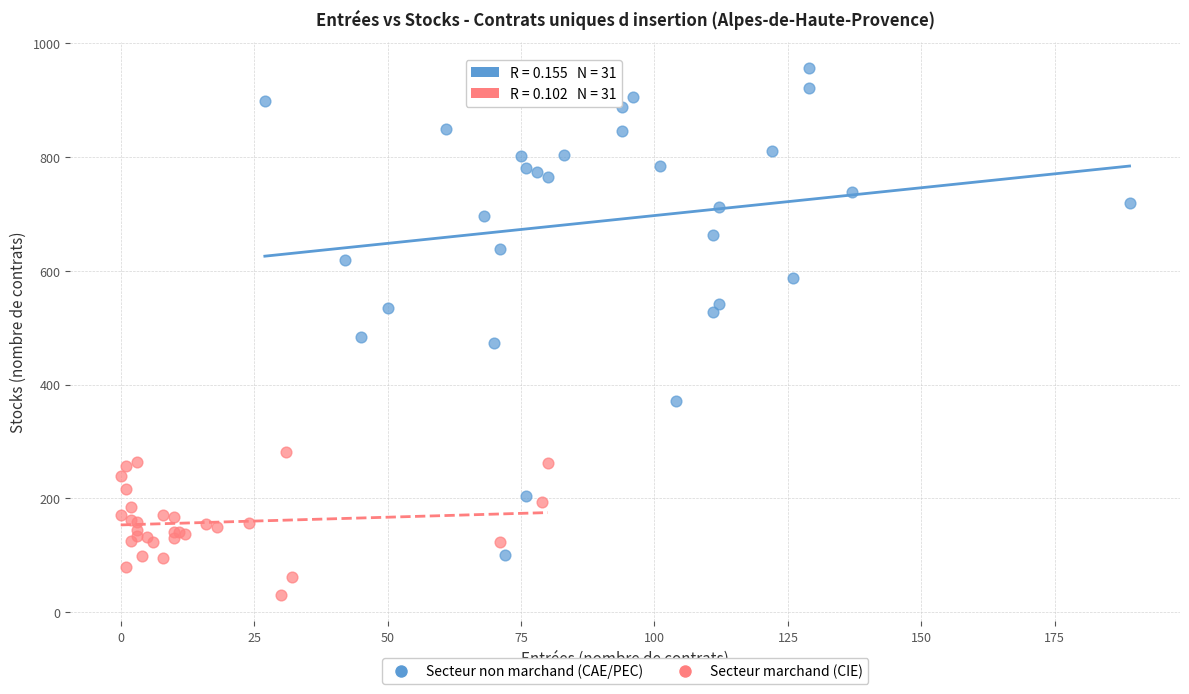

Which series contains the highest Y value?

Secteur non marchand (CAE/PEC)